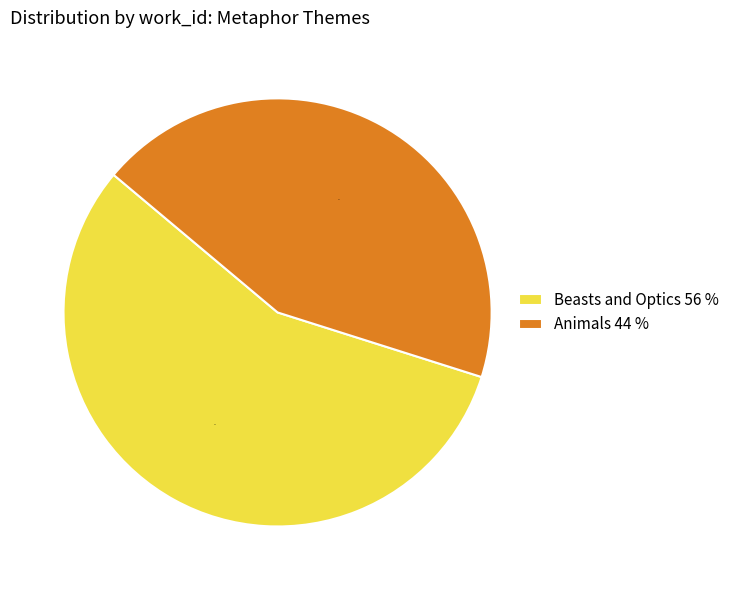

How many segments does this pie chart have?

2